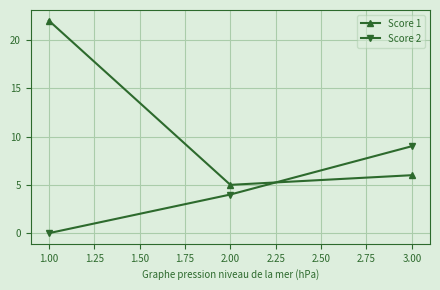

What position from the right is 1.00?

3